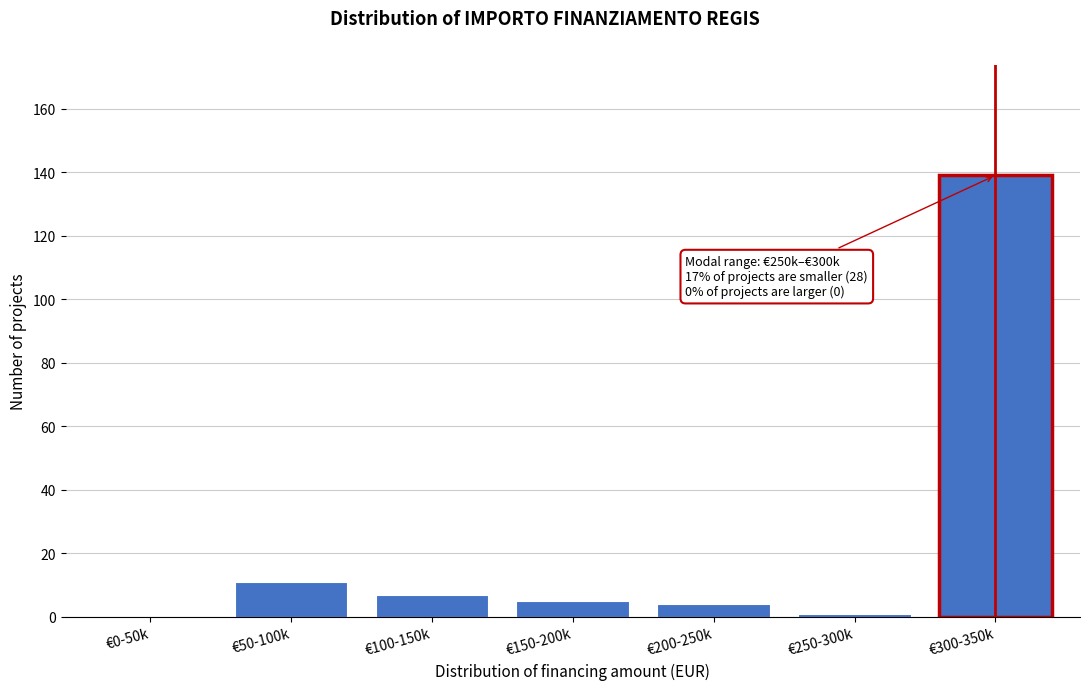

Reading left to right, what are all the values shown in this chart?

€0-50k=0	€50-100k=11	€100-150k=7	€150-200k=5	€200-250k=4	€250-300k=1	€300-350k=139